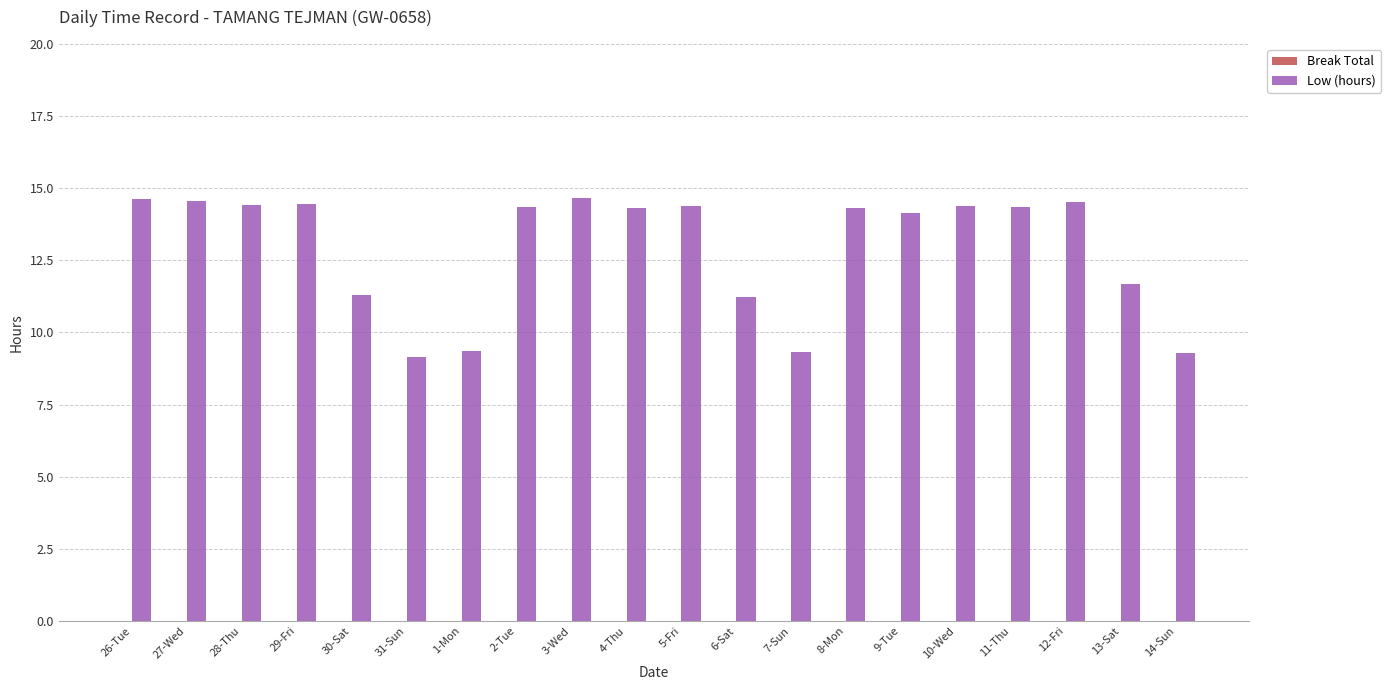

Approximately how many times larger is the value at 8-Mon compared to 27-Wed?

1.0